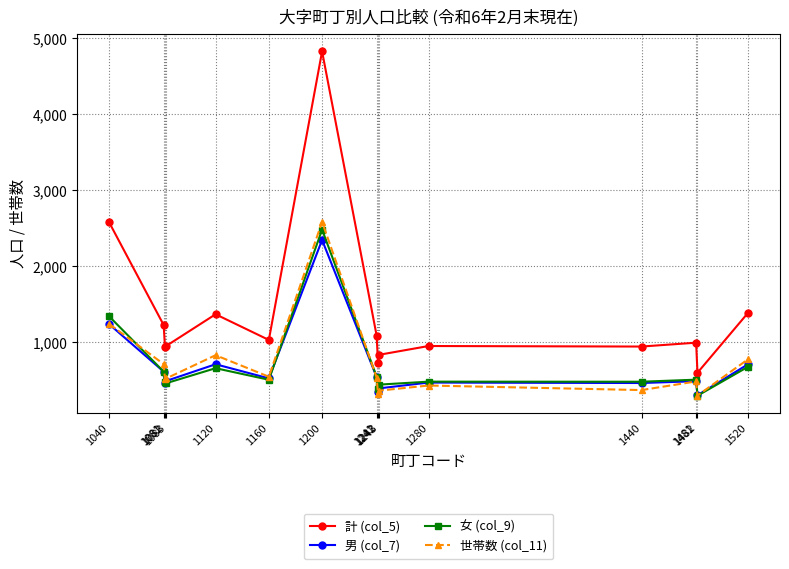

What is the value of the 世帯数 (col_11) point at the 4th from the left?

524